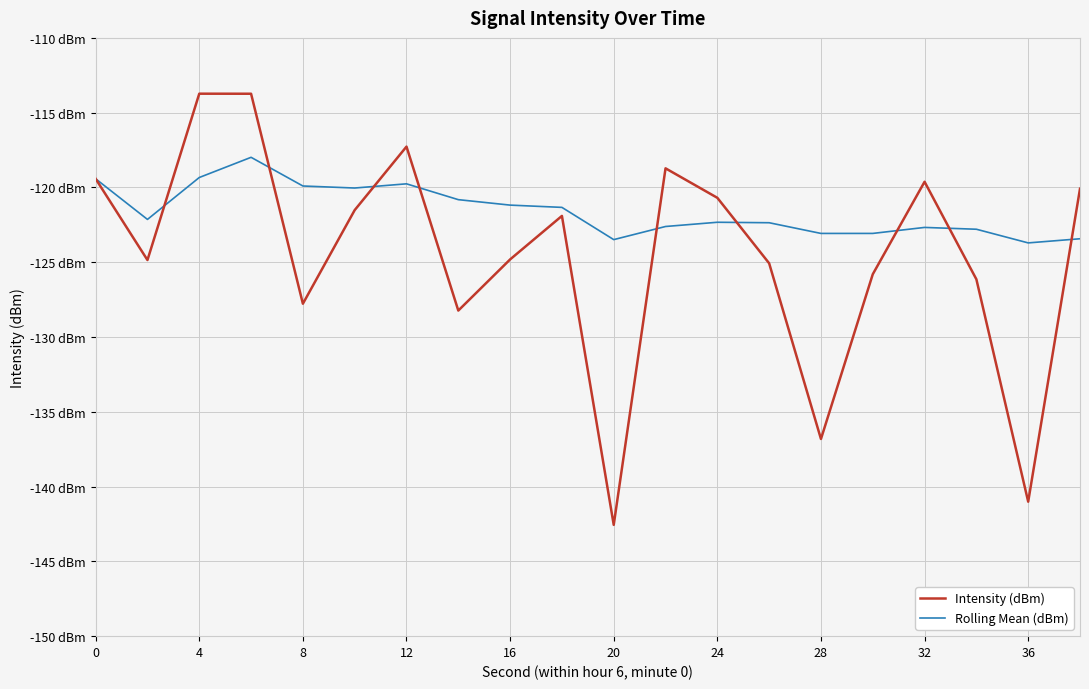

What is the average value of the Rolling Mean (dBm) series?

-121.6